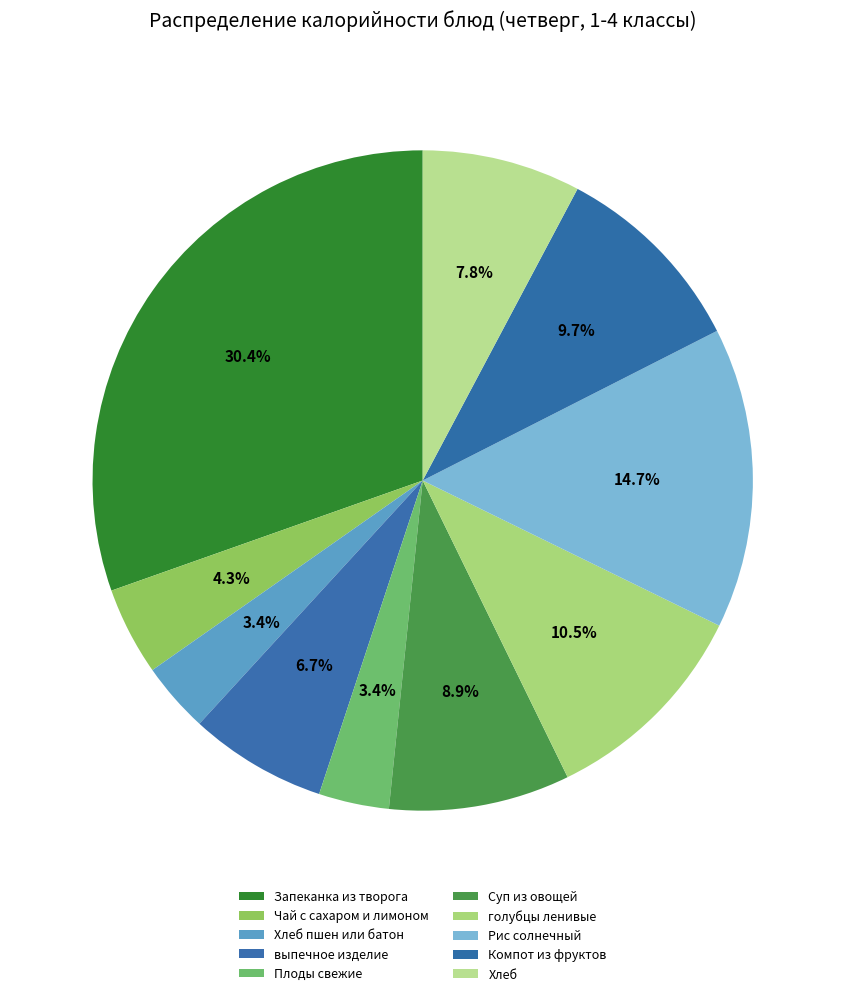

How many segments does this pie chart have?

10